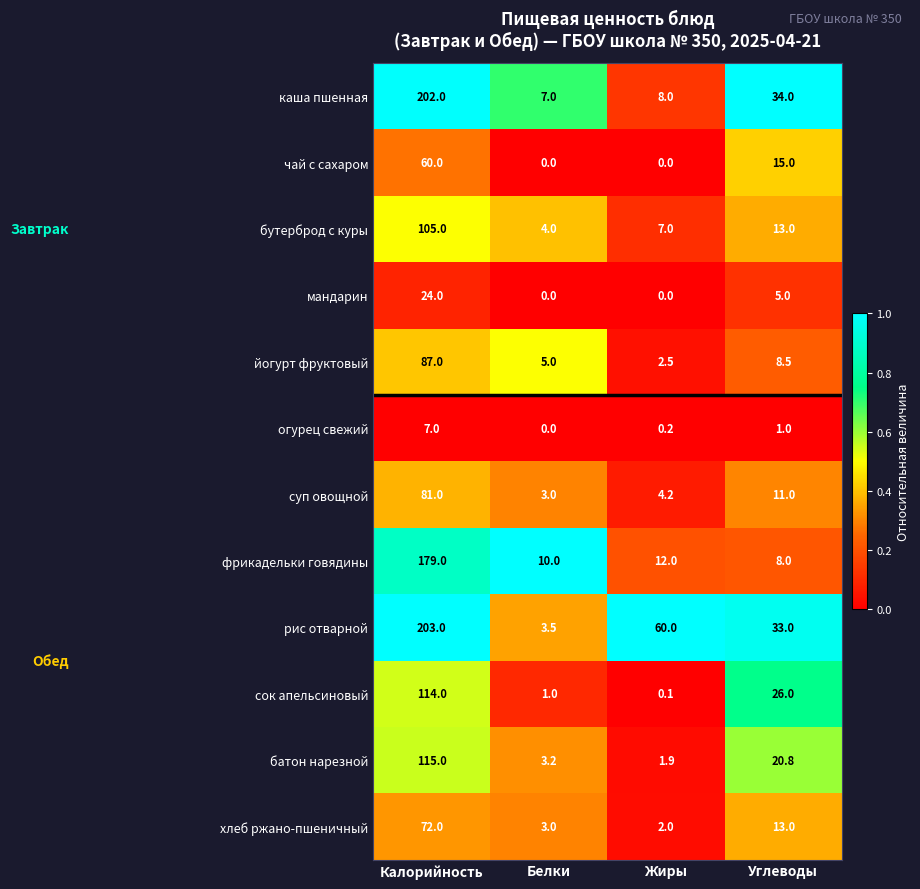

What is the difference between the maximum and minimum values in the рис отварной series?

199.5